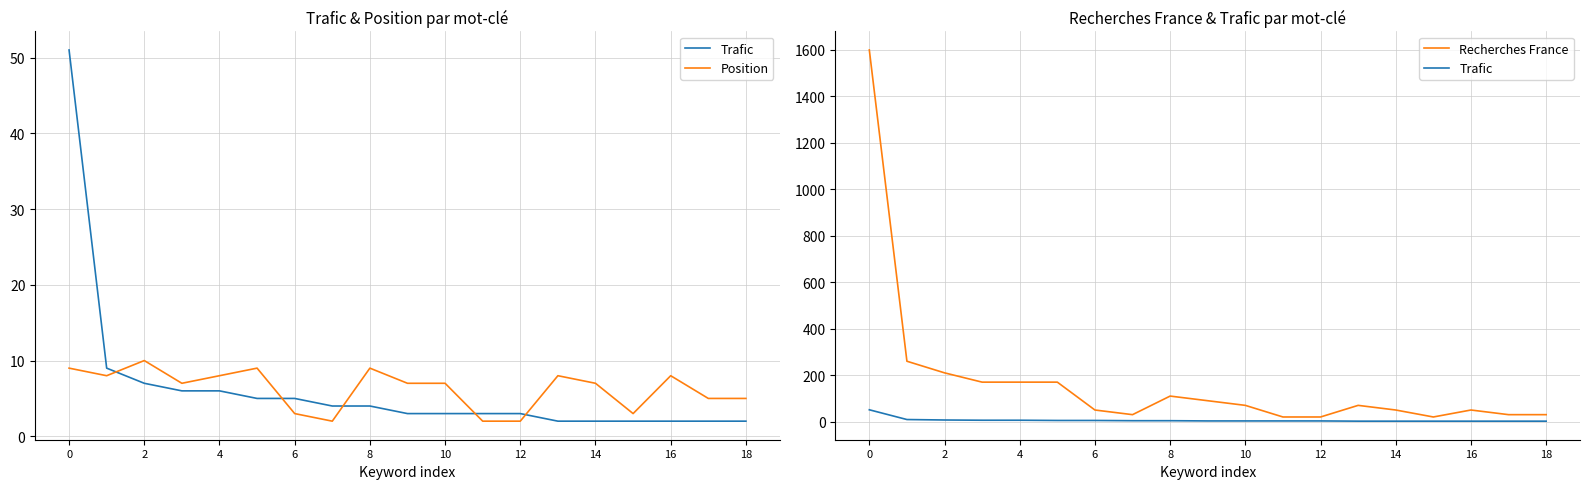

Is the value of Position at 14 greater than the value of Recherches France at 2?

No